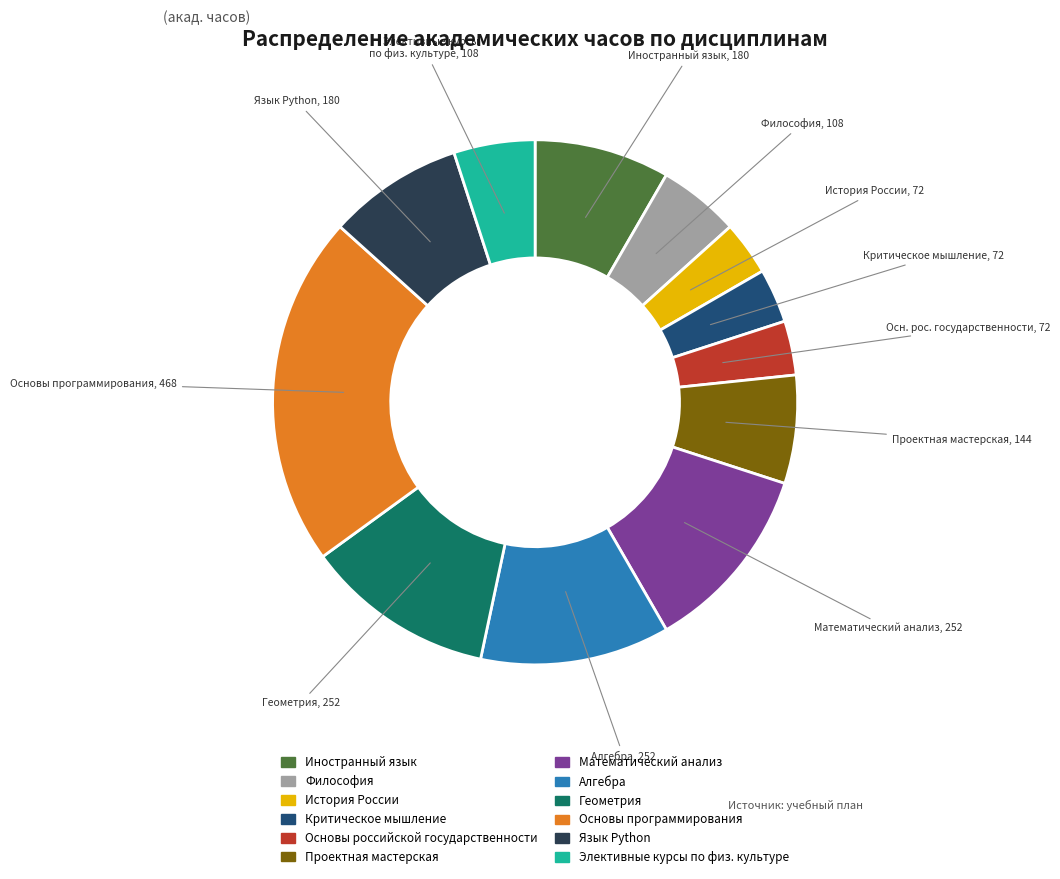

Is there a majority slice in this chart?

No